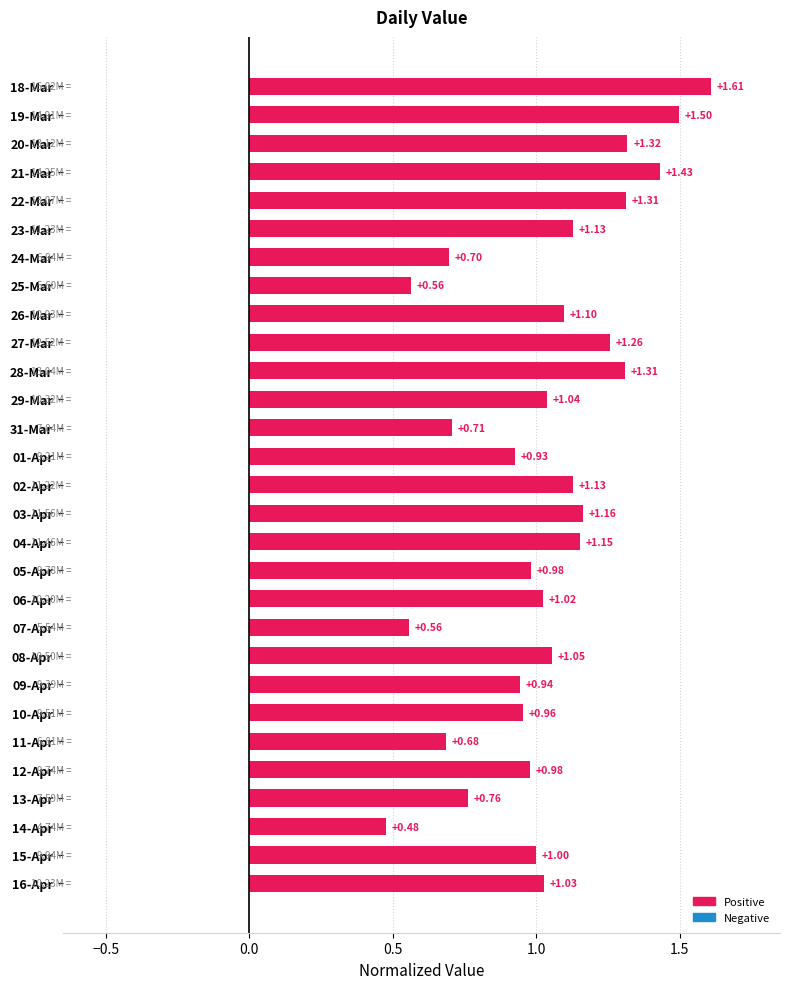

What is the change in value from 31-Mar to 13-Apr?

+0.1